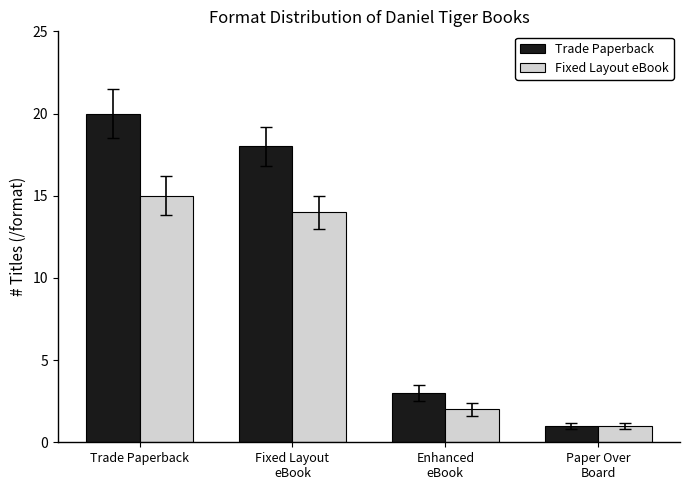

Reading left to right, extract all data points from this chart.

Trade Paperback: 20	18	3	1
Fixed Layout eBook: 15	14	2	1